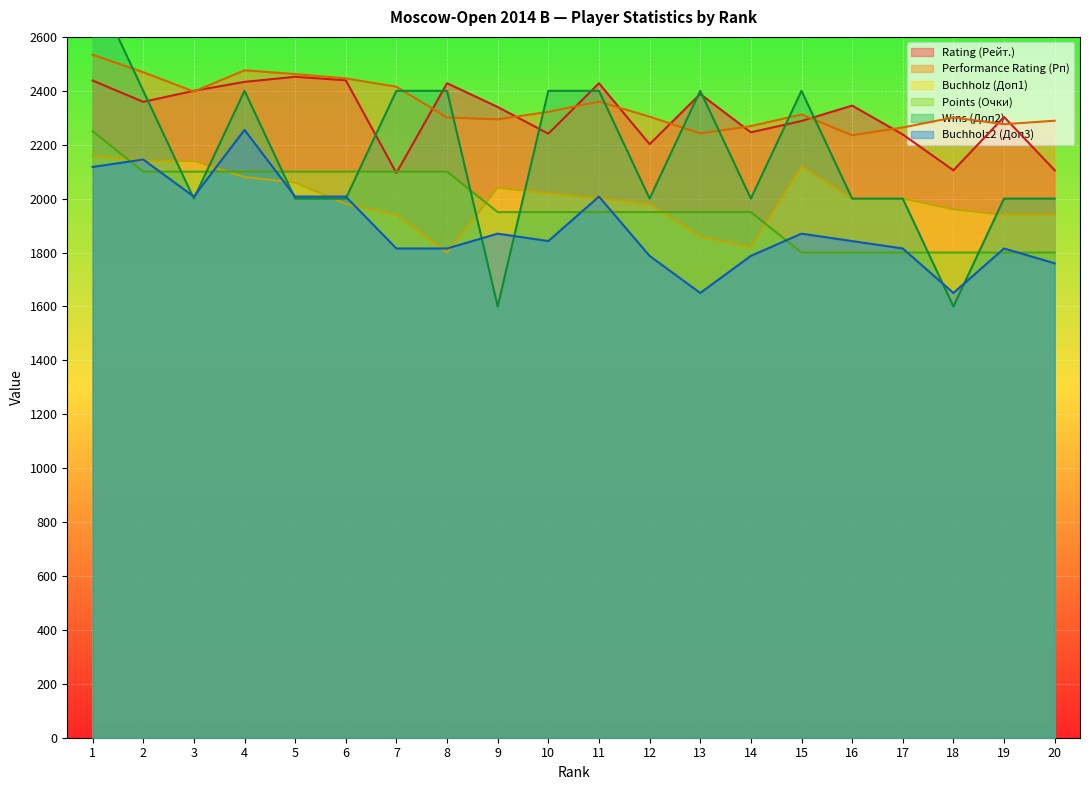

Count the Wins (Доп2) values in the range 2000 to 2400.

17